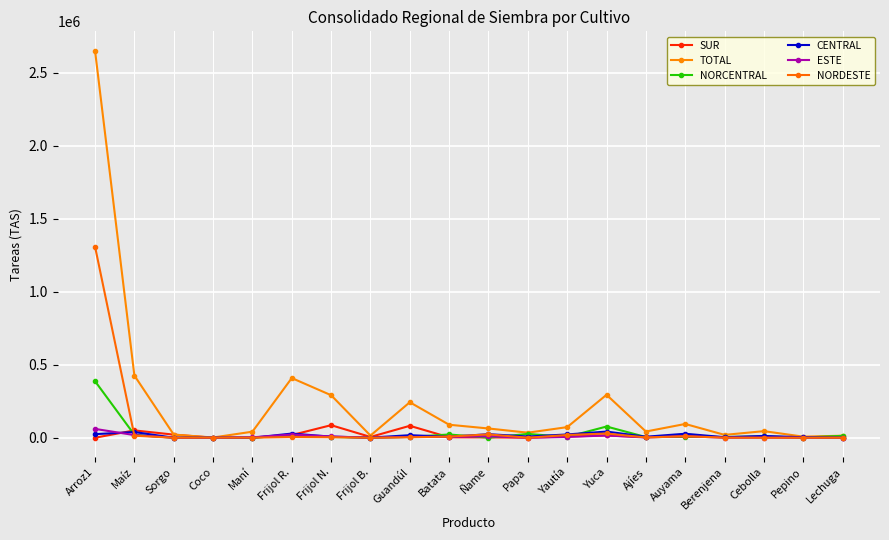

What are all the series names shown in the legend?

SUR, TOTAL, NORCENTRAL, CENTRAL, ESTE, NORDESTE